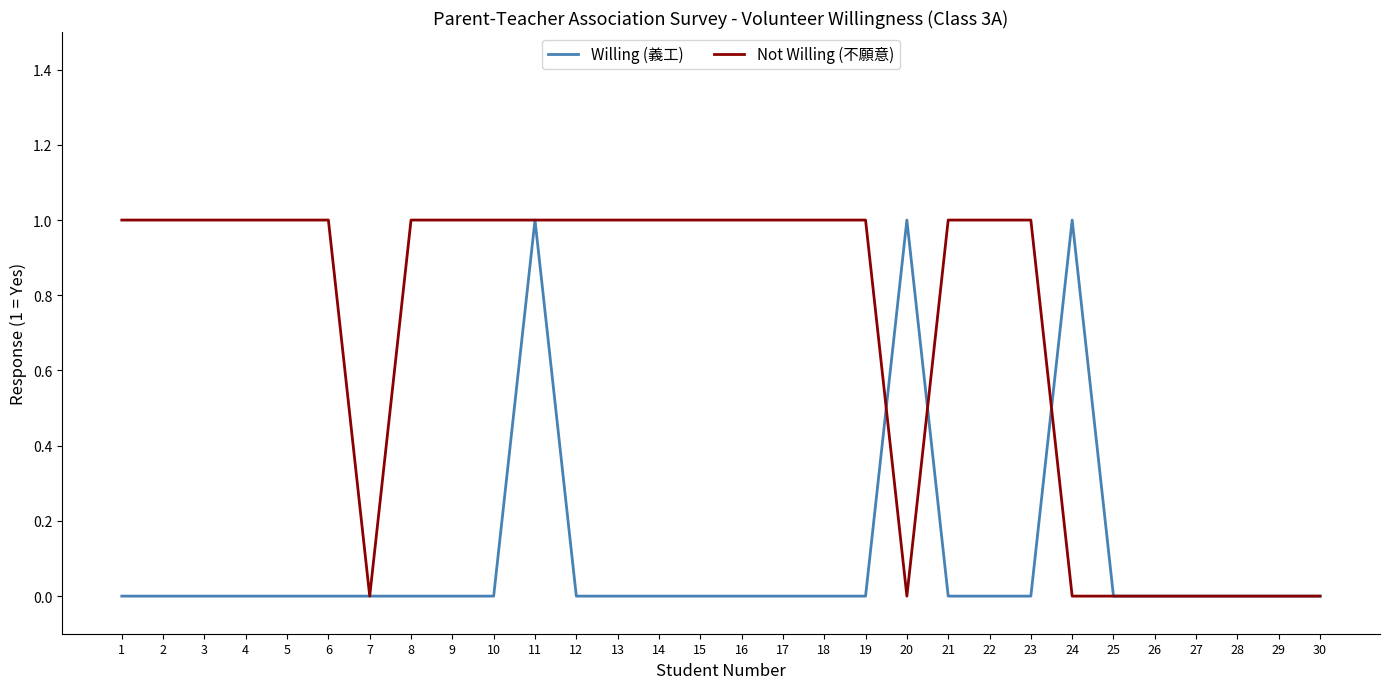

Between 22 and 25, which series saw the biggest shift?

Not Willing (不願意)